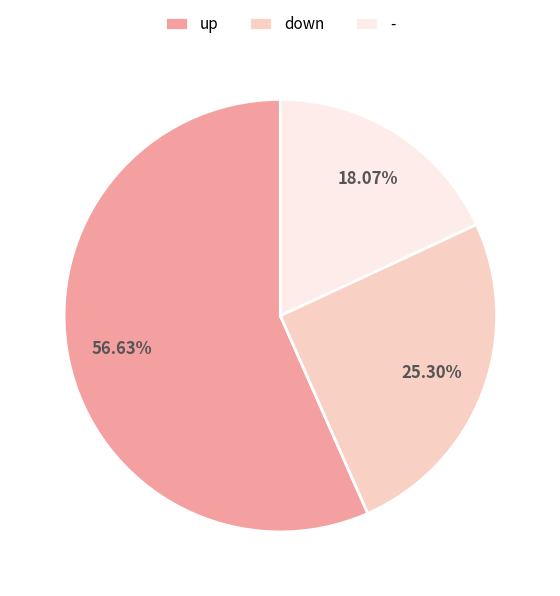

What is the total percentage of - and up?

74.7%